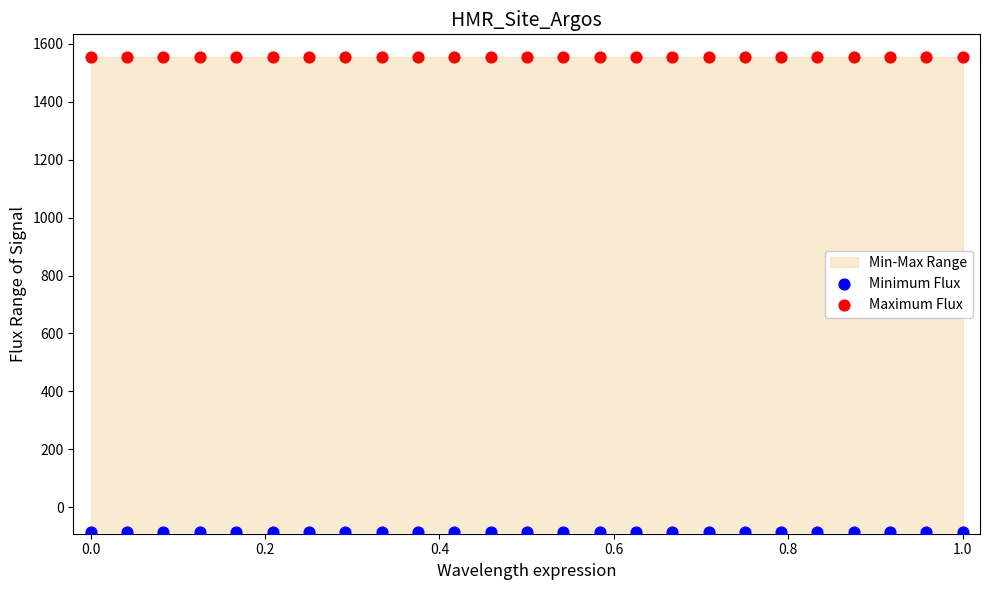

Which series reaches the minimum Y coordinate?

Minimum Flux